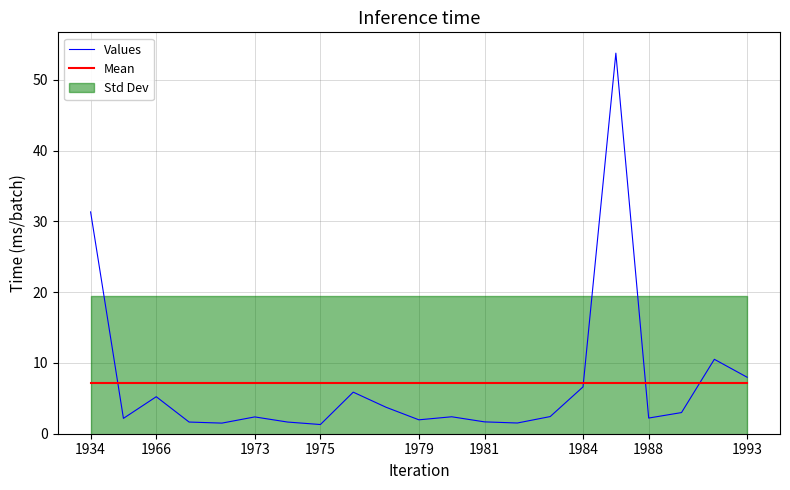

Is it true that Mean equals 7.2 at 1981?

True